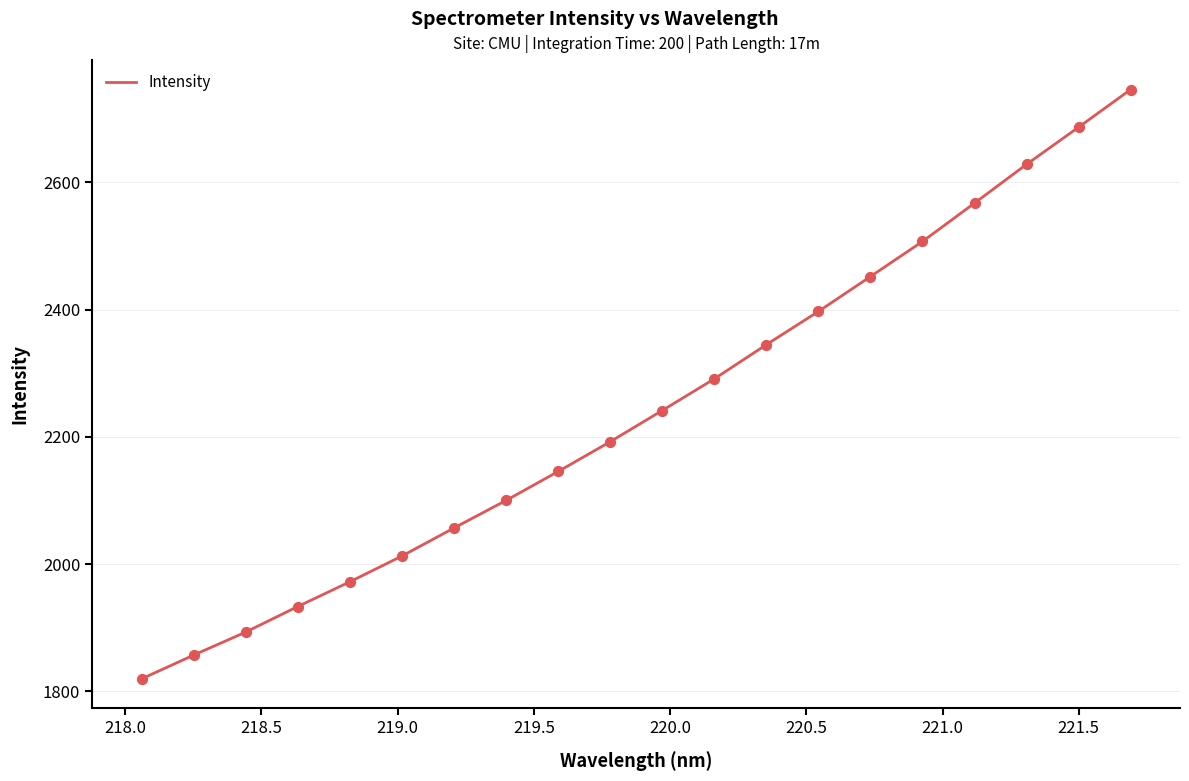

What is the difference between the maximum and minimum values?

926.5